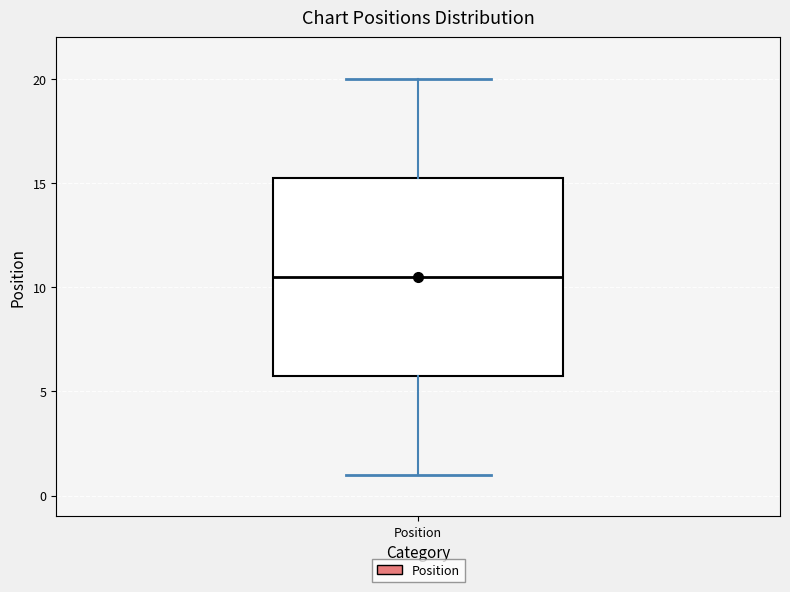

Read this box plot against the y-axis: the position of the median line, the range covered by the box, and the ends of both whiskers. The values are not printed on the chart, so give them approximately, as read against the axis.

median 10.5, box 6.0 to 15.5, whiskers 1.0 to 20.0